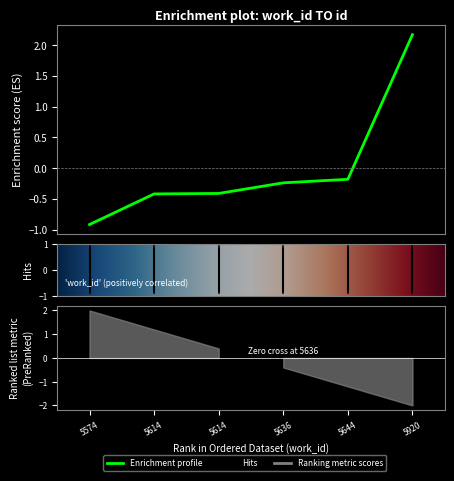

Rank the categories by value from lowest to highest.

5574, 5614, 5614, 5636, 5644, 5920